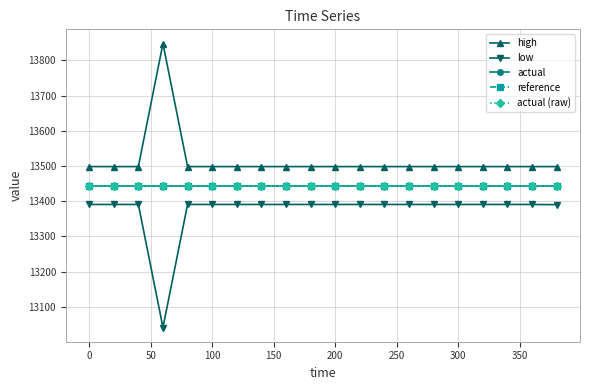

Is this an area chart (filled region under the line)?

No